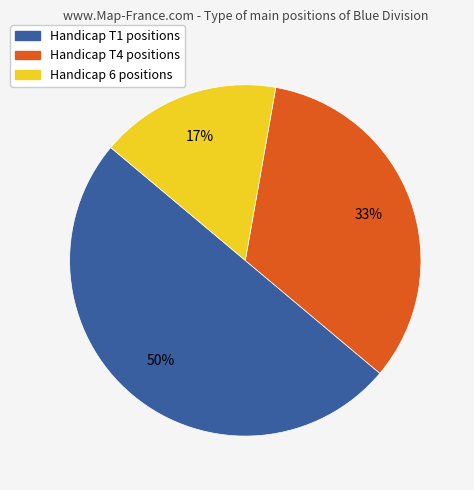

To the nearest percent, what is the average slice percentage?

33%